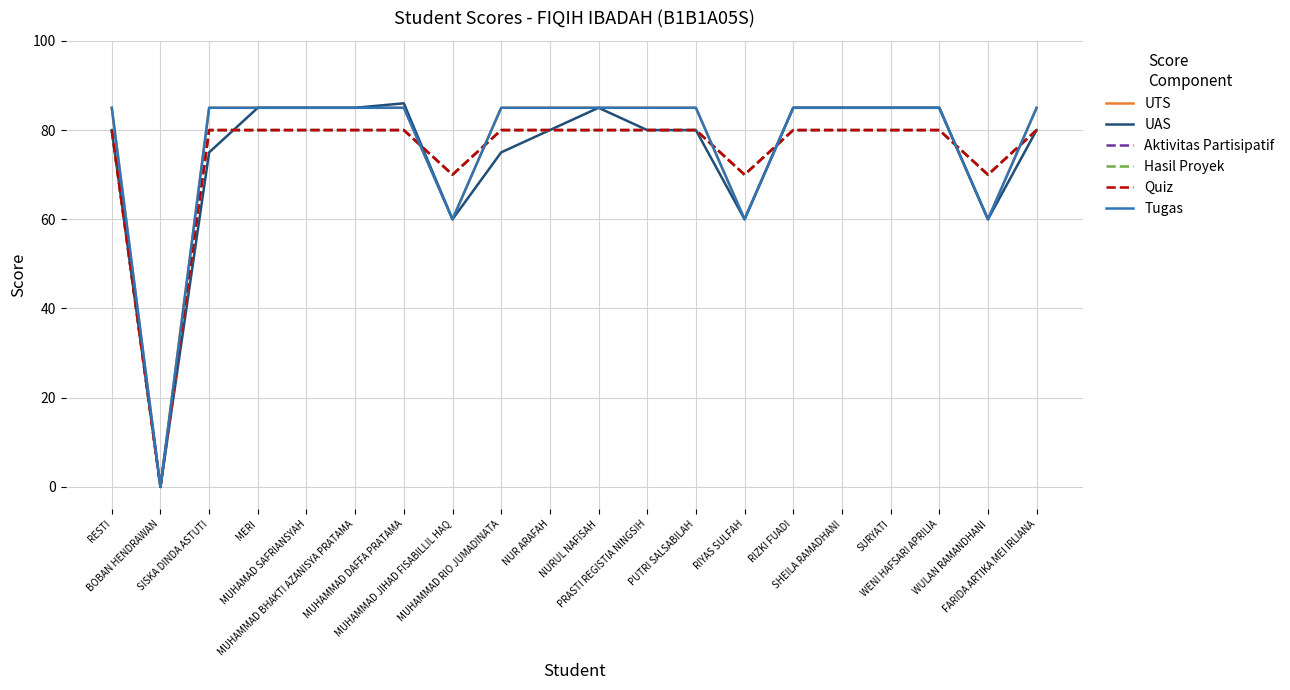

How many lines are shown in the chart?

6